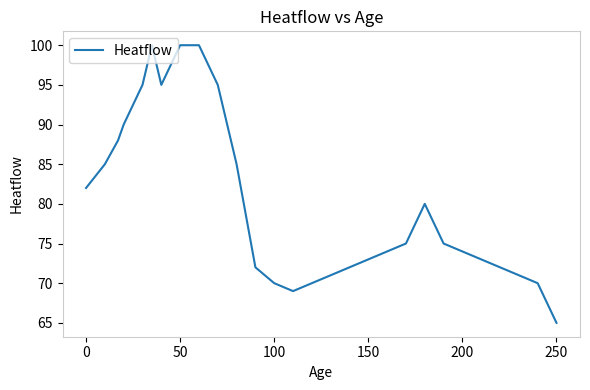

What is the difference between the maximum and minimum values?

35